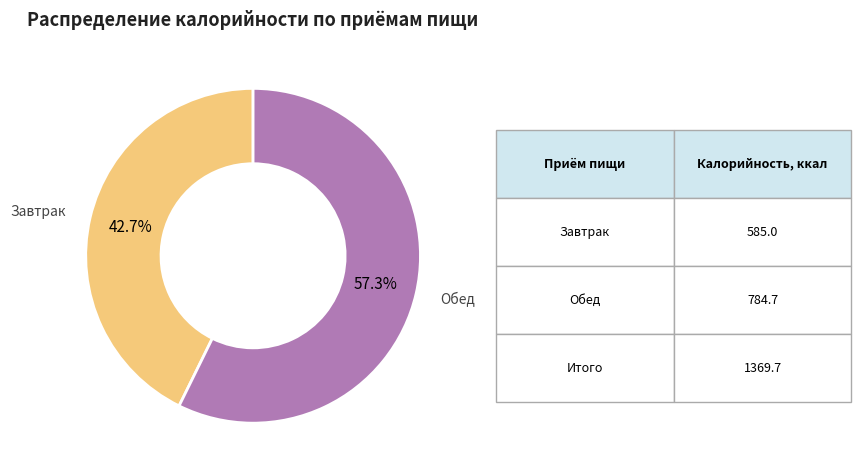

Does any single category account for the majority?

Yes